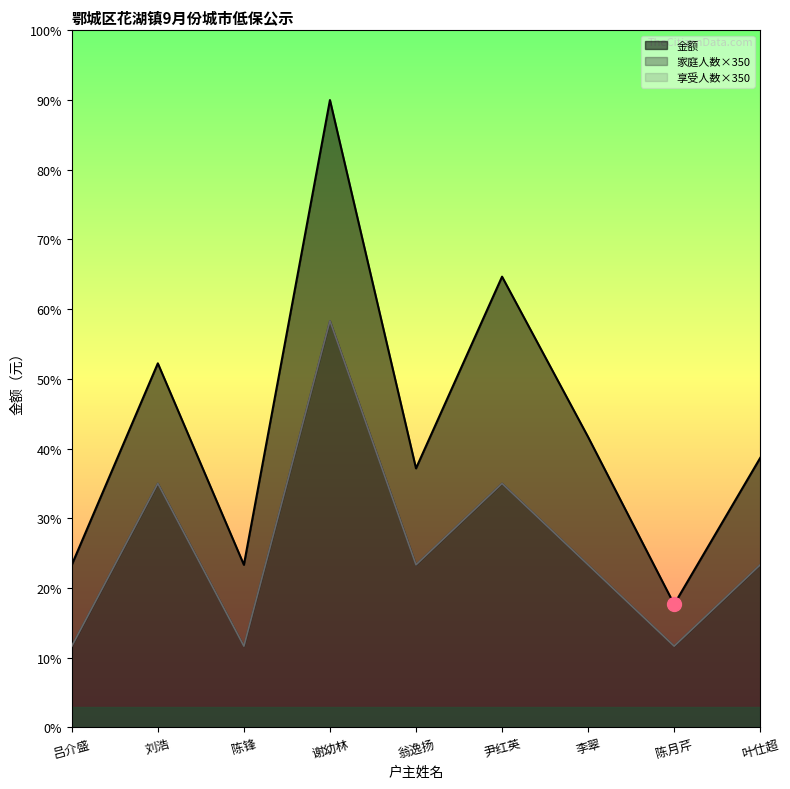

True or false: 享受人数 has a value of 484 at 刘浩.

False